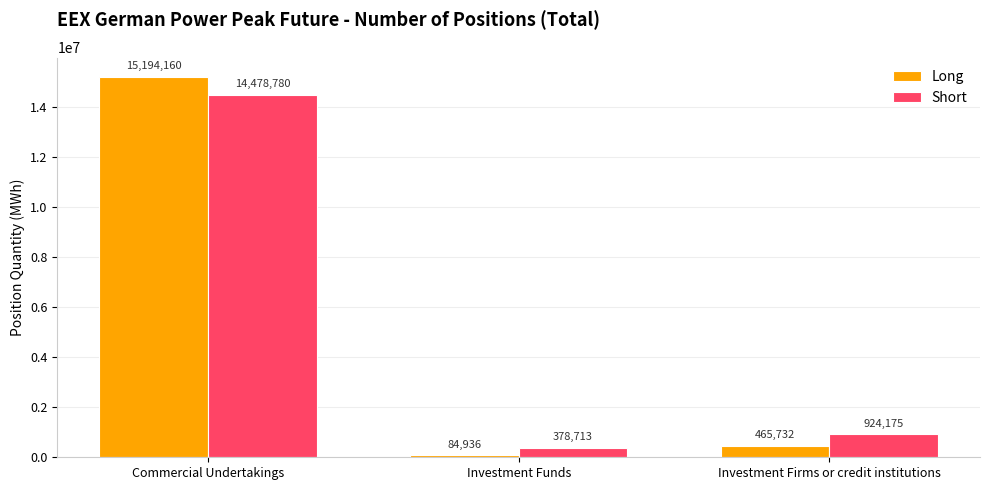

What value does the Long series have at Investment Funds, to the nearest 50?

84950